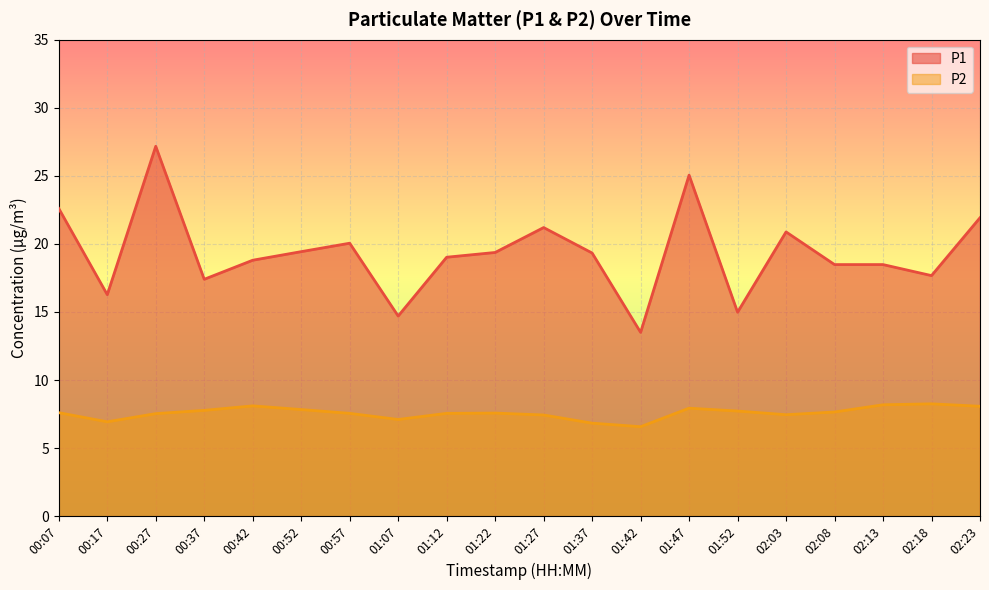

At which category does P2 reach its first local valley?

00:17